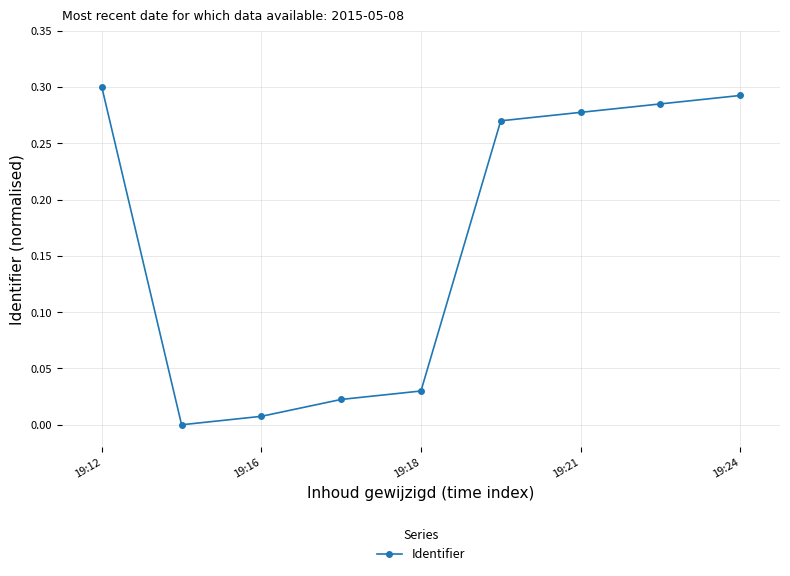

How many values are above zero?

8